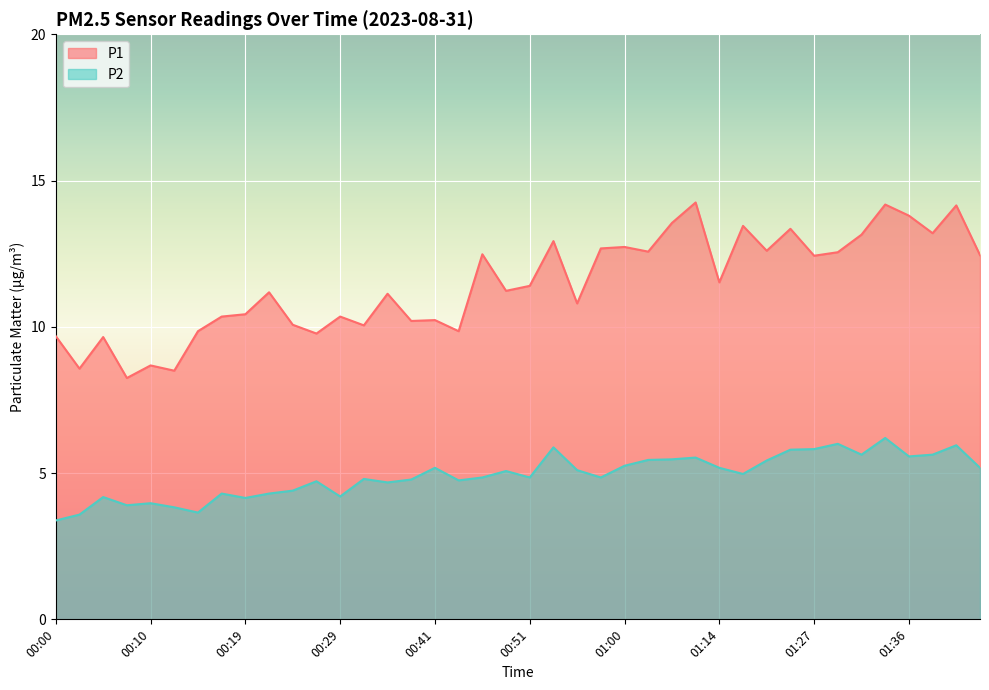

At 01:36, list the series in order from smallest to largest.

P2, P1